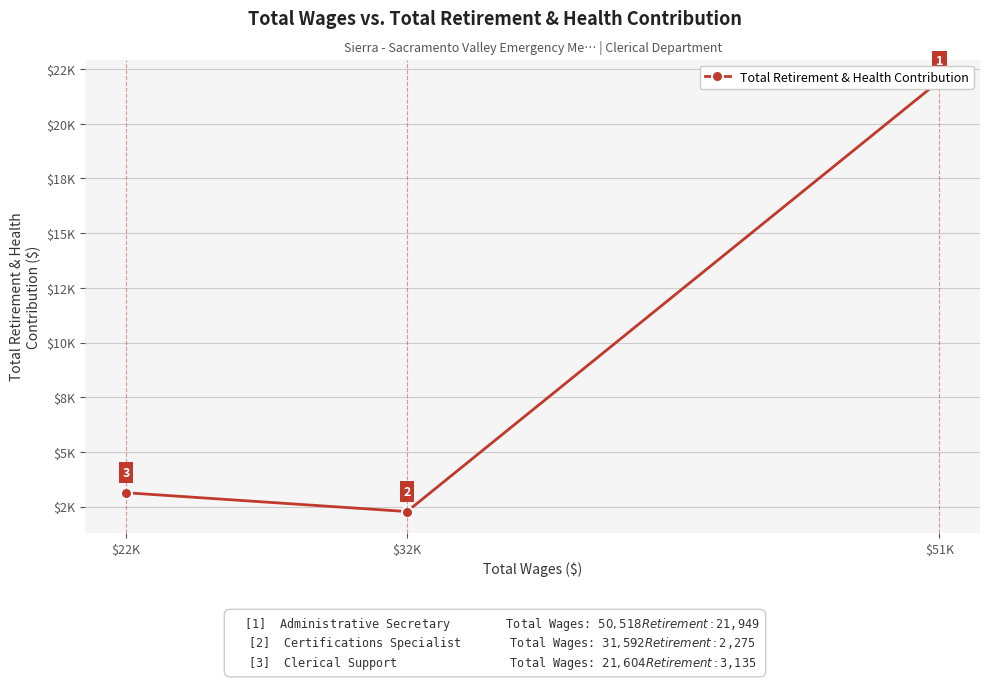

What is the change in value from $32K to $22K?

+860